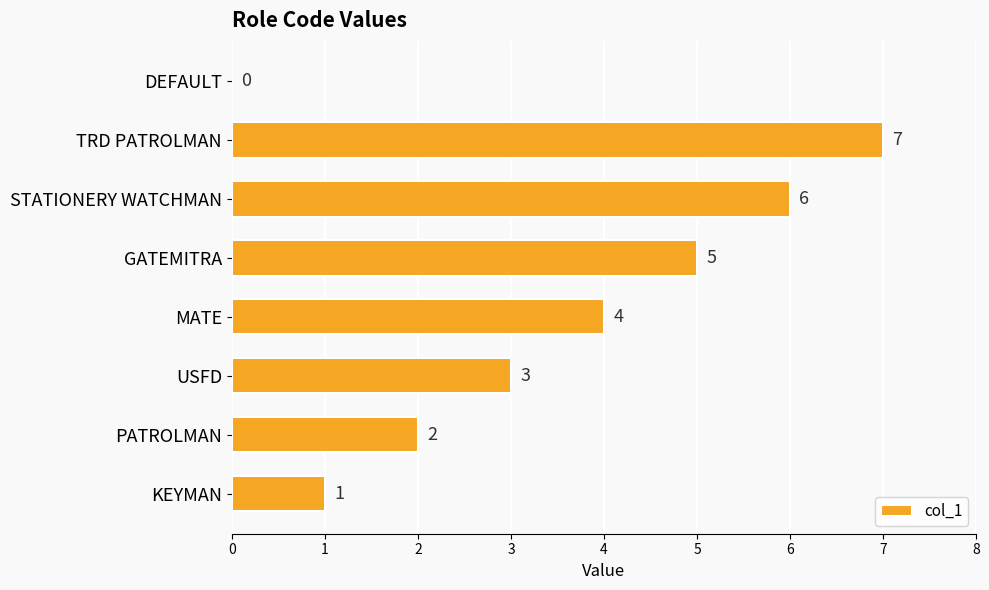

Where is the data nearest to the value 3?

USFD